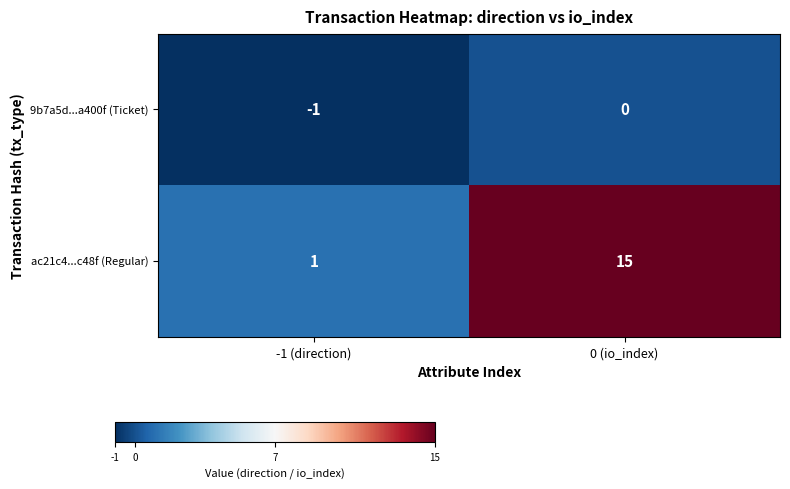

Is it true that ac21c4...c48f (Regular) equals 1 at -1 (direction)?

True